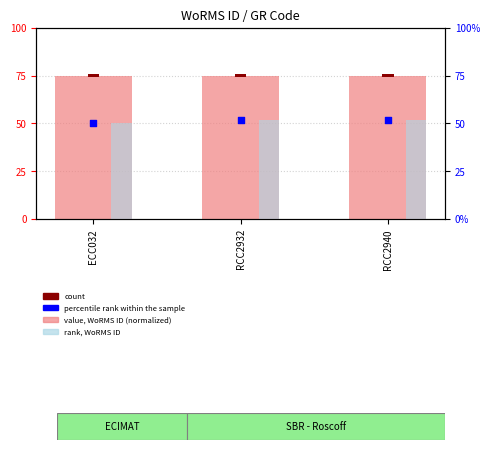

Which series contains the lowest Y value?

count